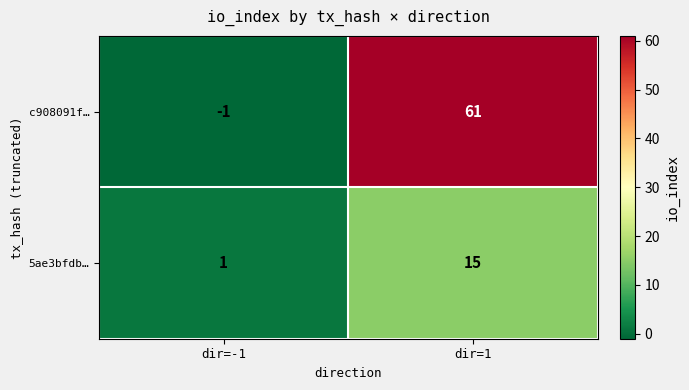

Which series has the largest range (max minus min)?

c908091f…